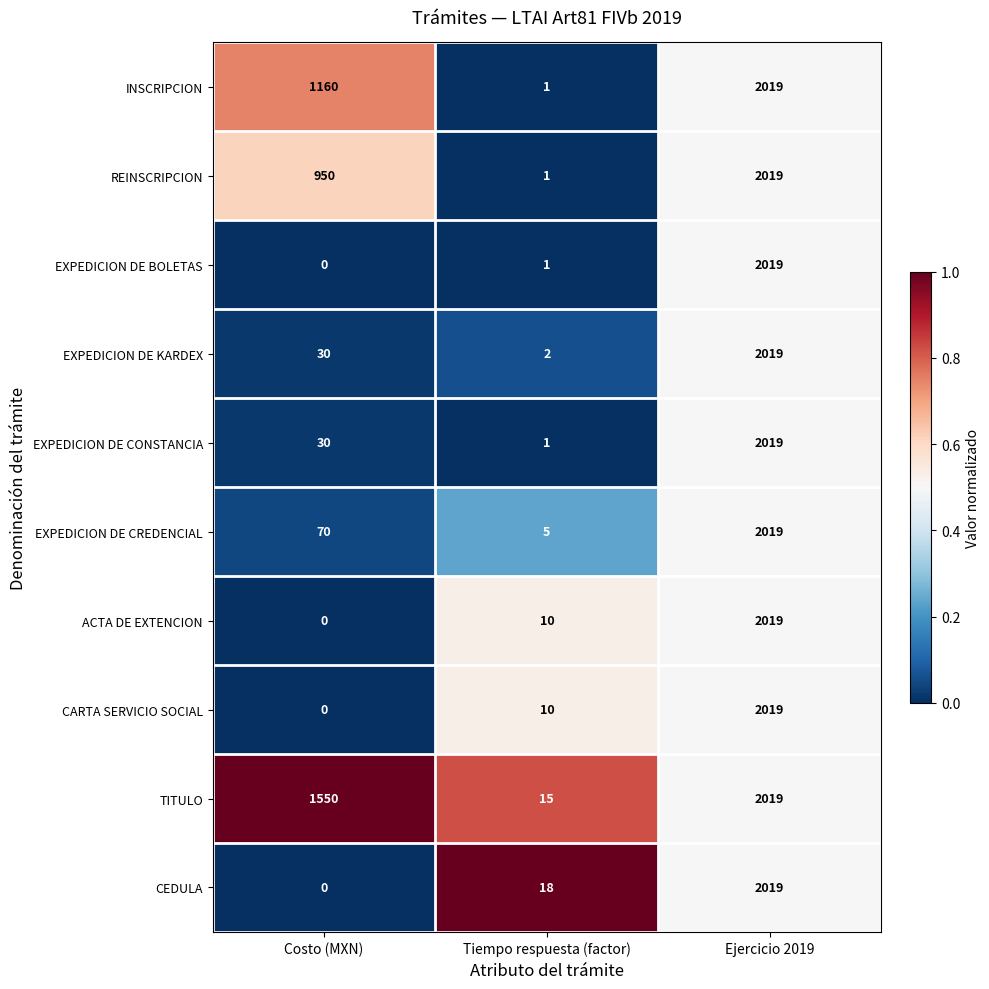

Which category has the highest value across all series?

Ejercicio 2019